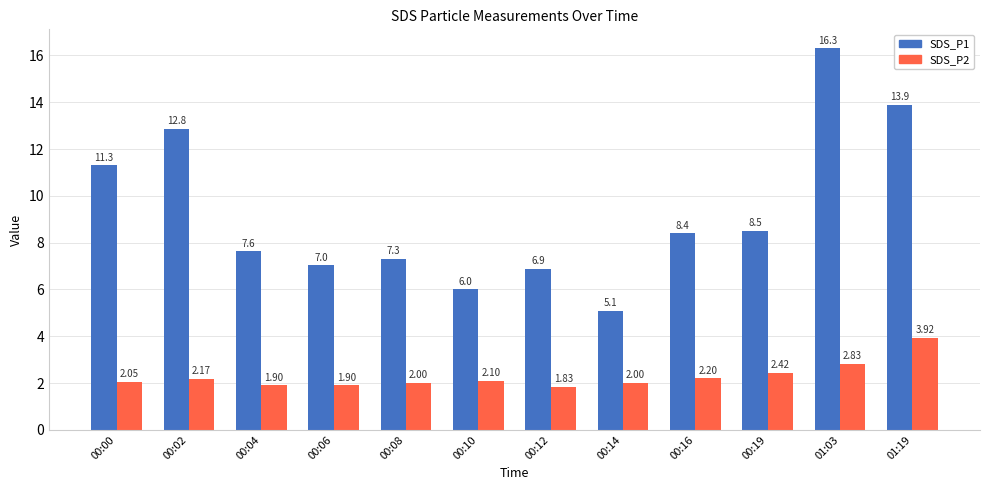

Is it true that SDS_P2 equals 1.4 at 00:00?

False